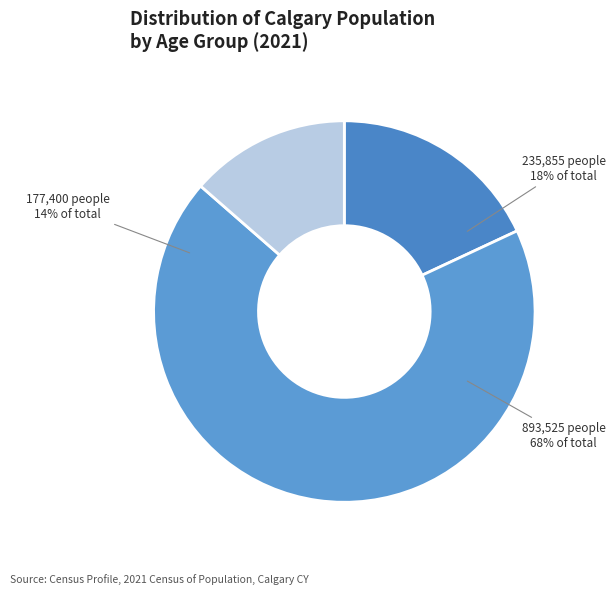

To the nearest percent, what percentage of the pie is 15 to 64 years?

68%